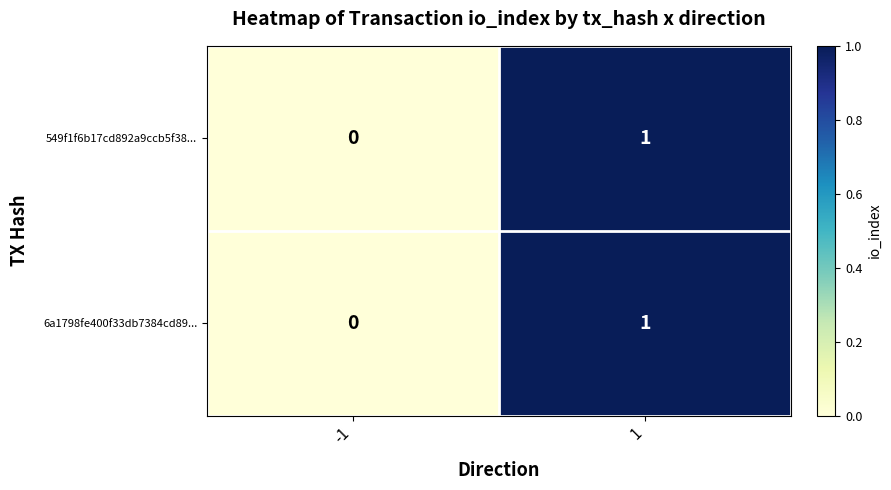

What is the greatest value displayed?

1